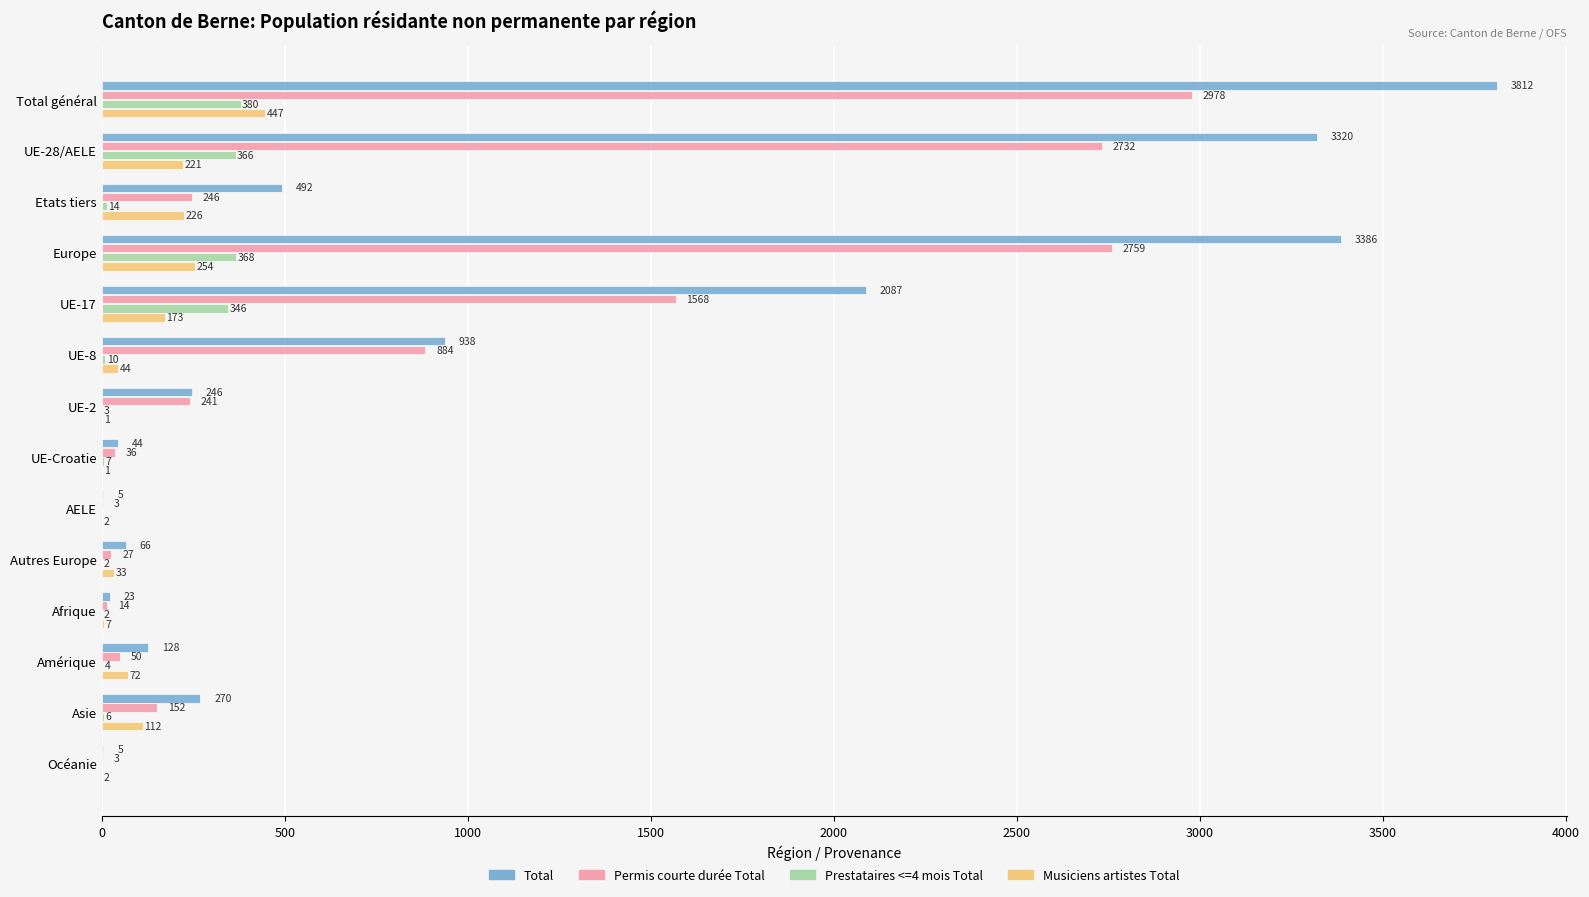

What is the maximum value for Prestataires <=4 mois Total?

380